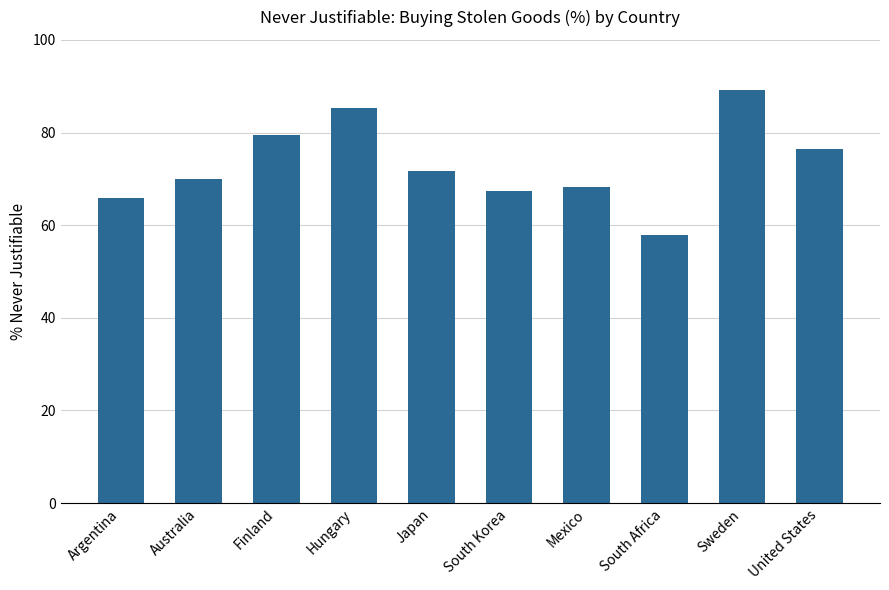

What is the approximate value at South Korea?

67.3